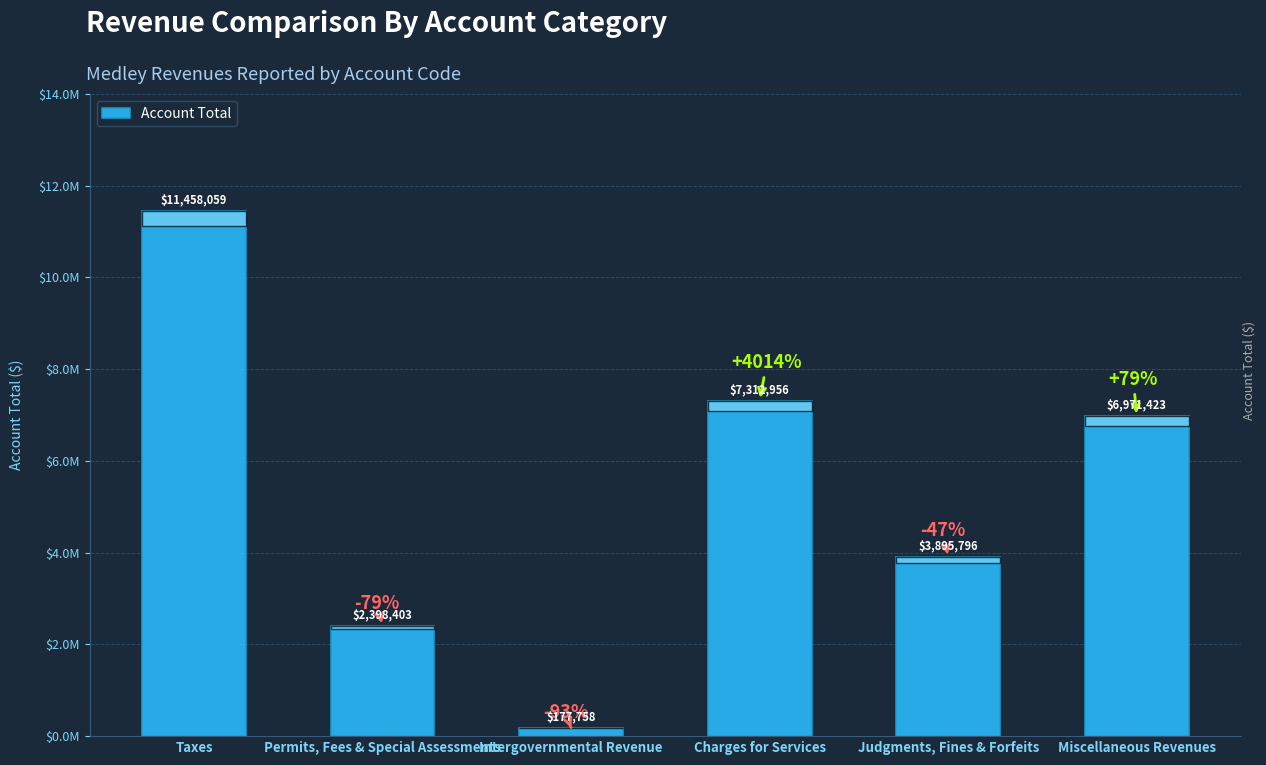

Where does the data first go above 6971423?

Taxes